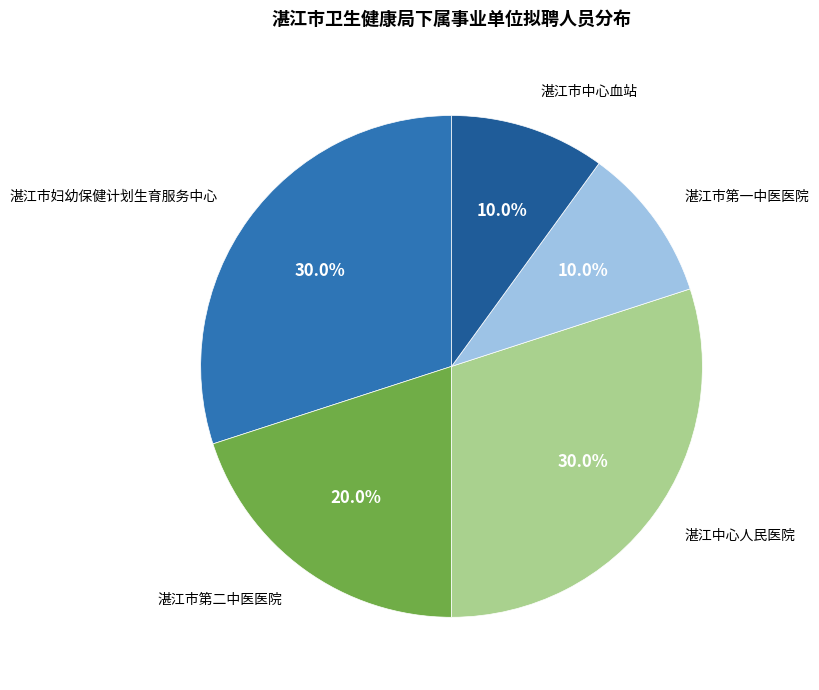

Is there a majority slice in this chart?

No